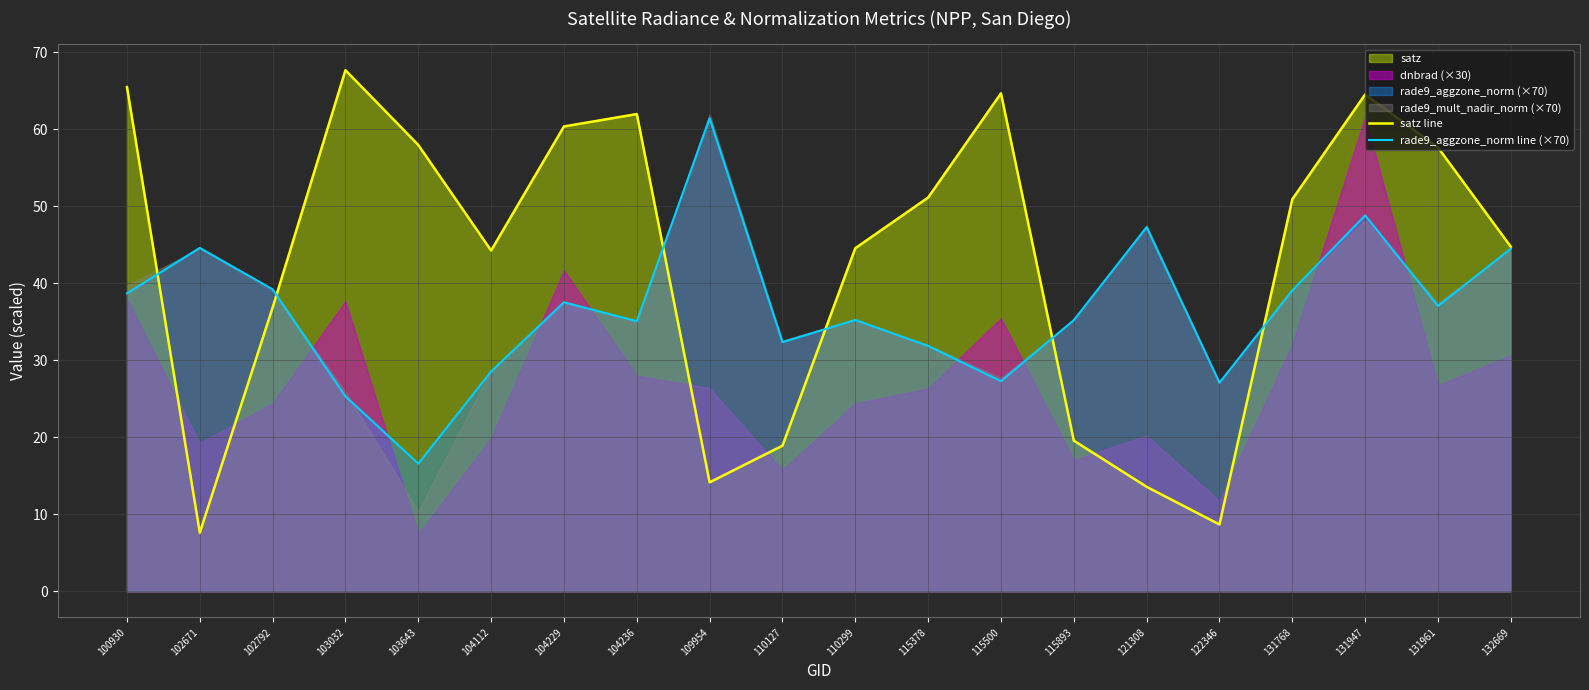

Is it true that satz line equals 23.2 at 102792?

False